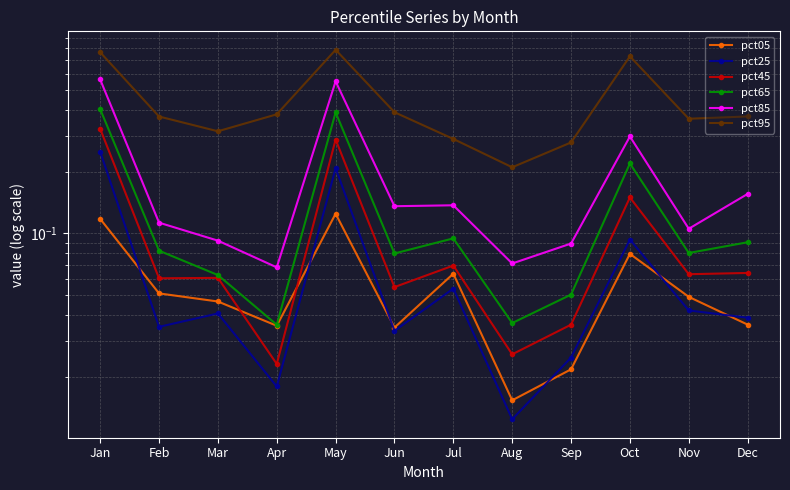

Read the pct45 value at May.

0.3